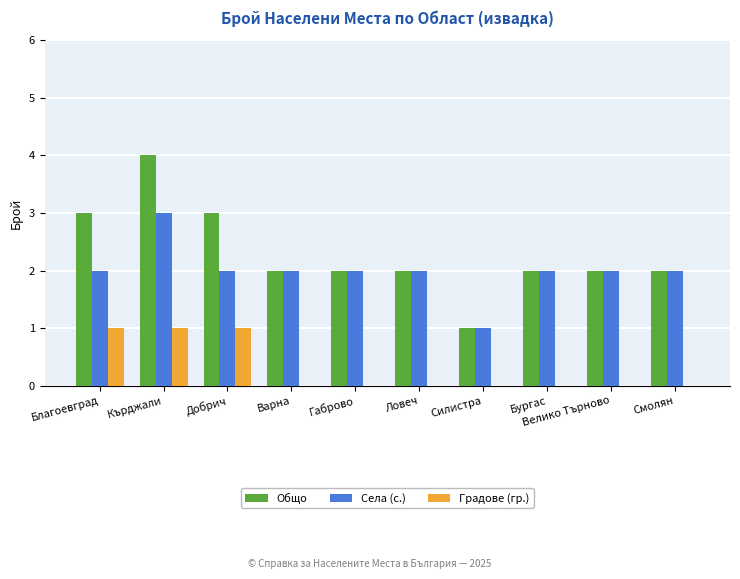

How many series are shown in this chart?

3